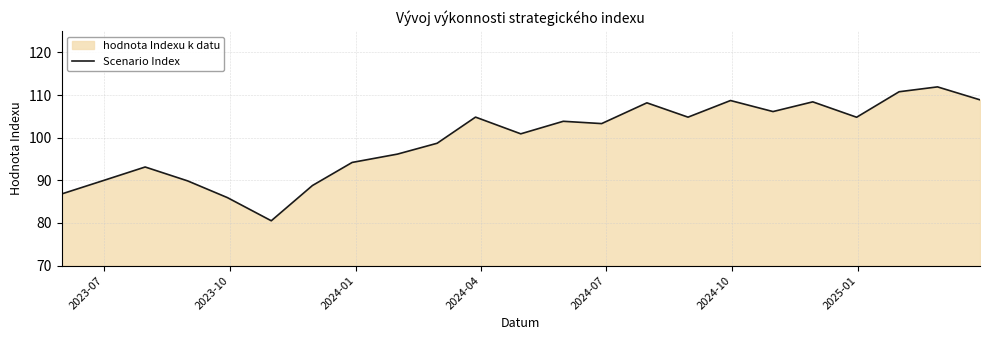

What is the minimum value shown in the chart?

80.5